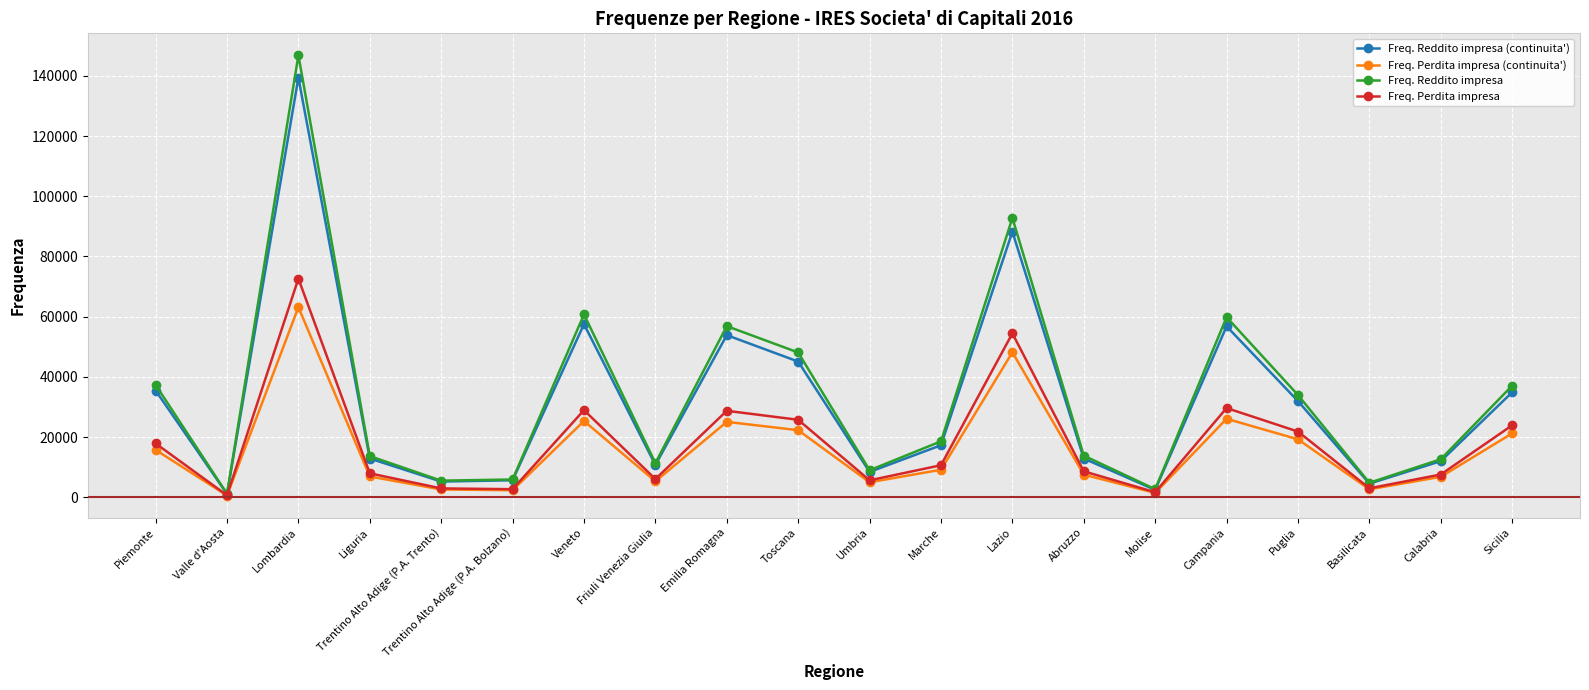

Which series has the widest spread of values?

Freq. Reddito impresa